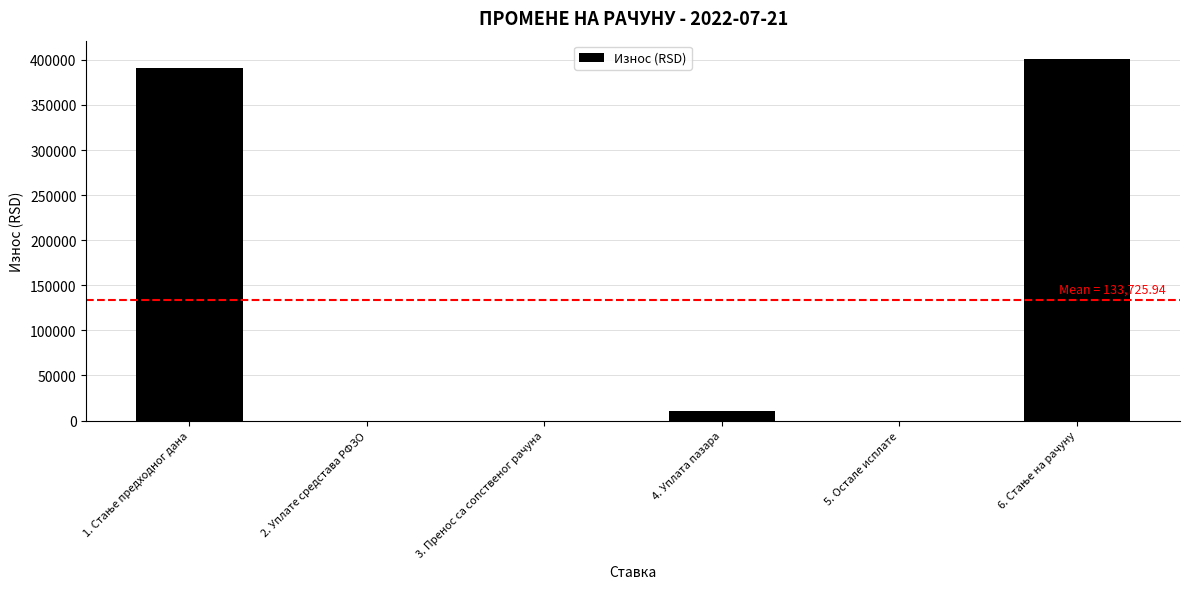

What is the greatest value displayed?

401177.8